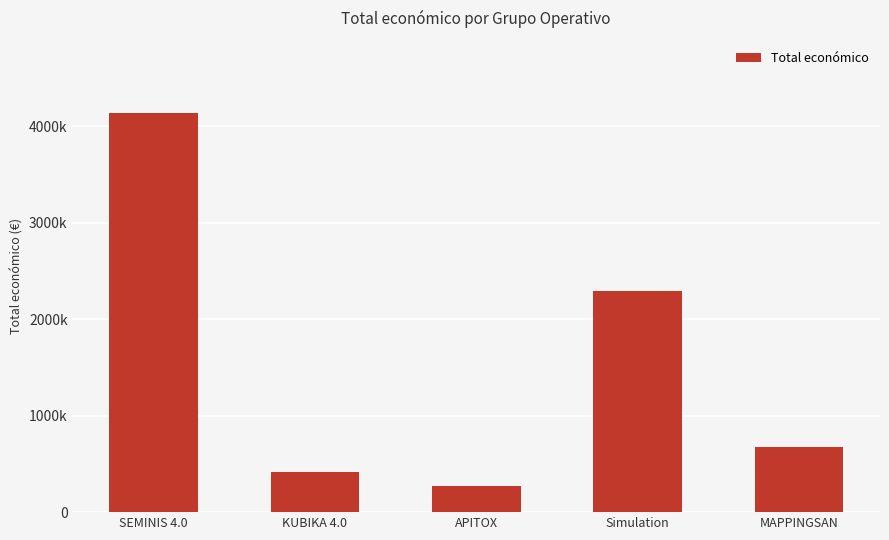

Are the bars horizontal?

No